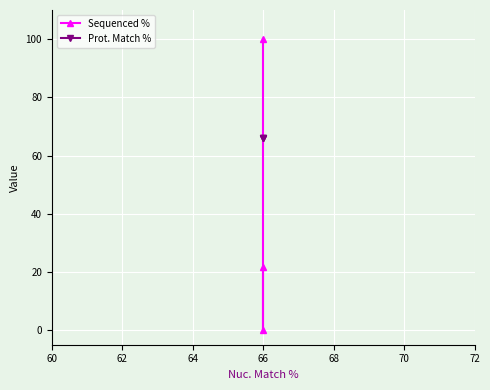

Reading left to right, transcribe all the data shown in this chart.

Sequenced %: 100.0	0.0	21.6
Prot. Match %: 66.1	66.1	66.1